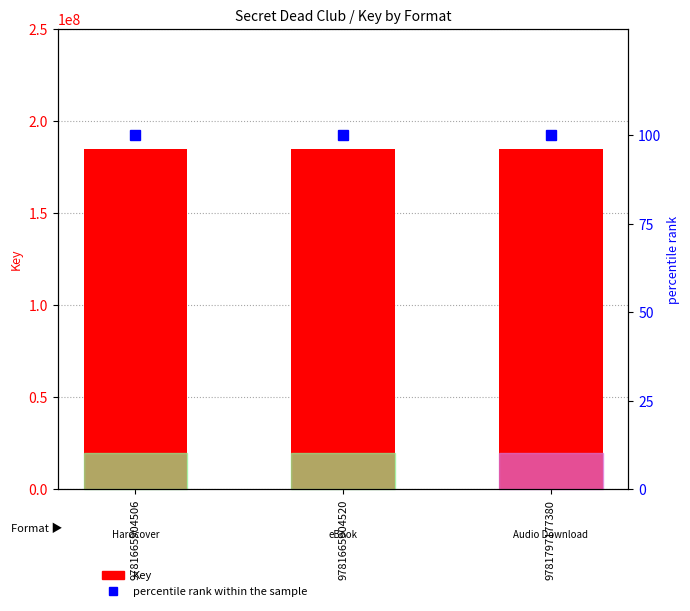

The value of Key at 9781797177380 is 112910294. True or false?

False